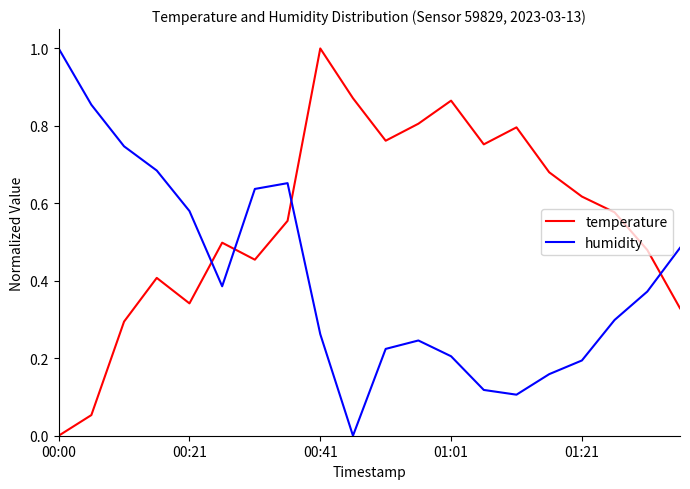

What is the maximum value shown in the chart?

1.0